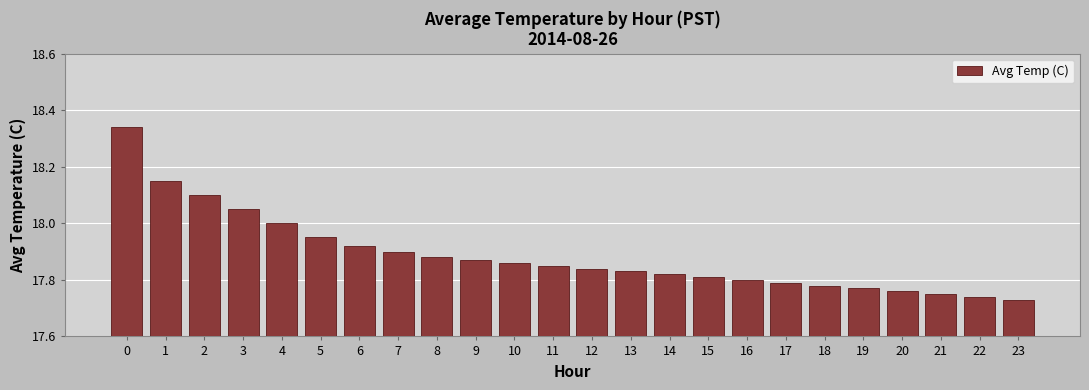

What is the difference between the maximum and minimum values?

0.6